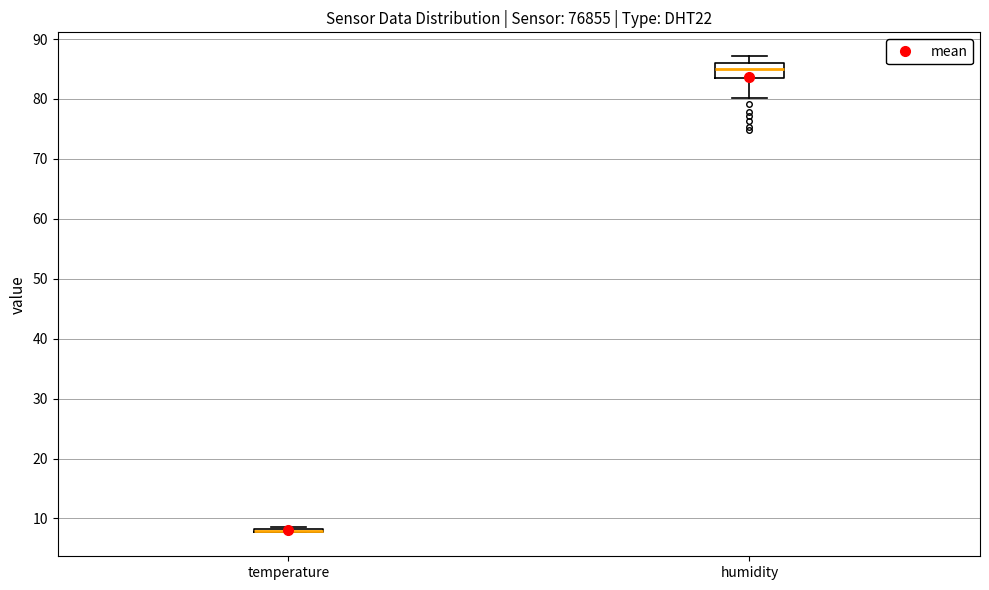

Where does the median line of the box for humidity sit on the y-axis? The values are not printed on the chart, so give them approximately, as read against the axis.

85